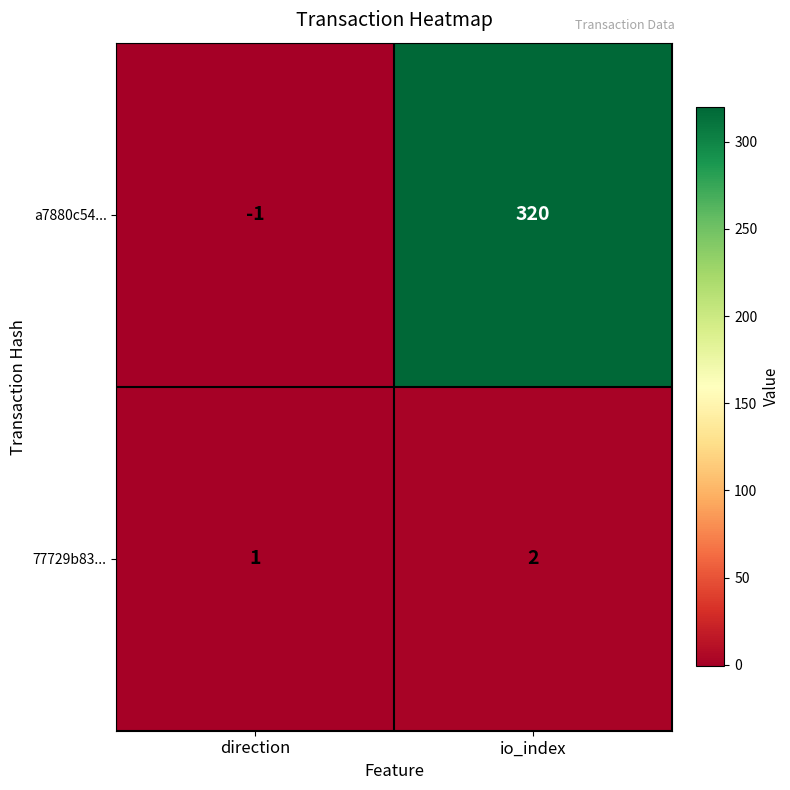

Which series has the largest total across all categories?

a7880c54...